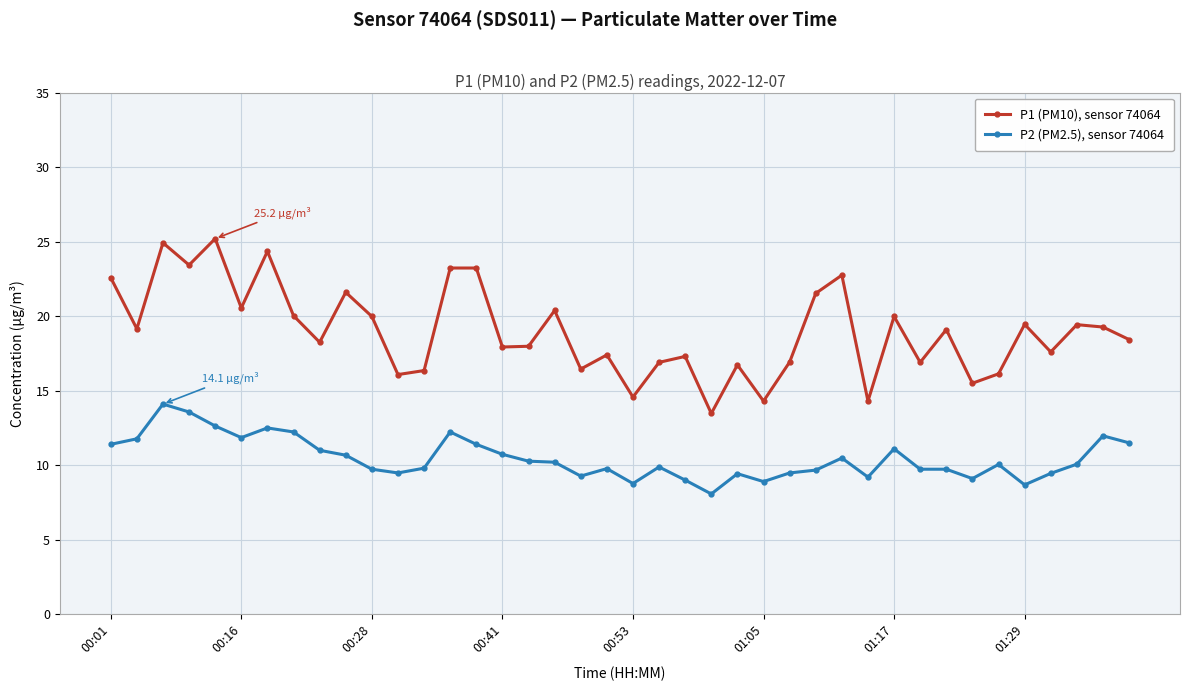

What is the greatest value displayed?

25.2